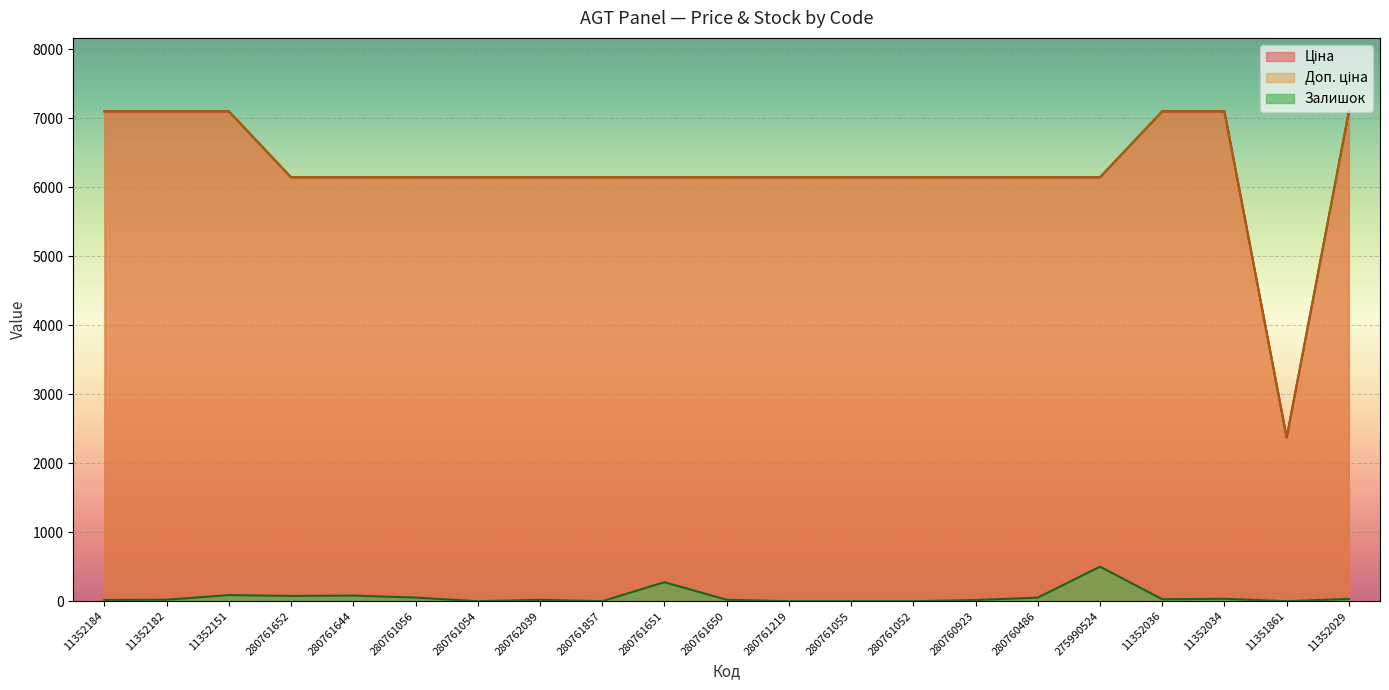

At which category does the chart reach its peak across all series?

11352184